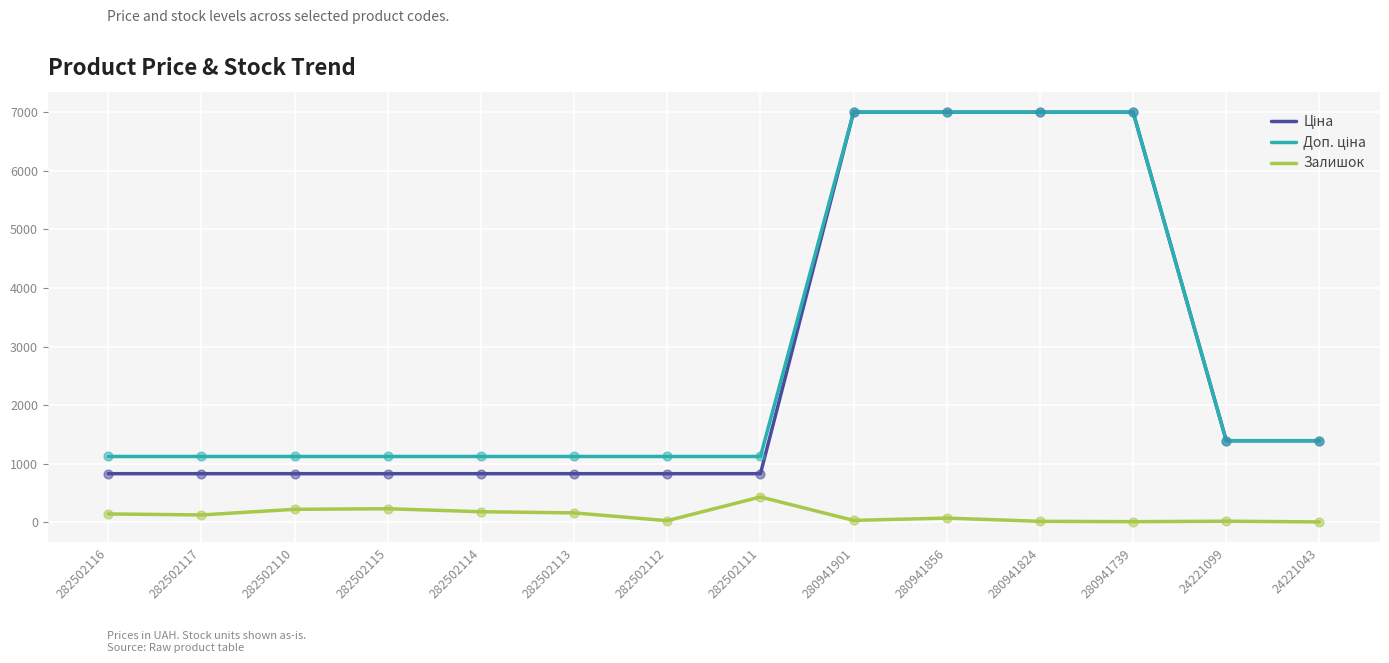

True or false: Залишок has a value of 69.0 at 280941856.

True